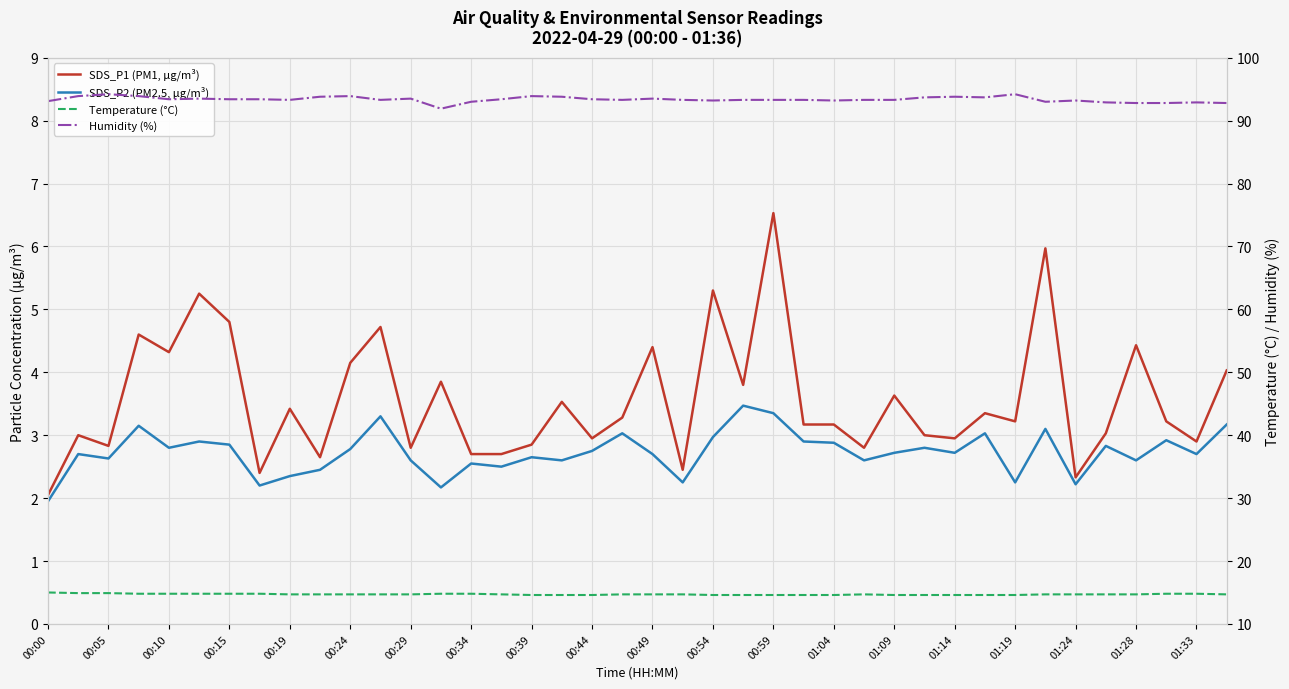

True or false: Temperature (°C) and SDS_P1 (PM1, µg/m³) cross at least once.

False